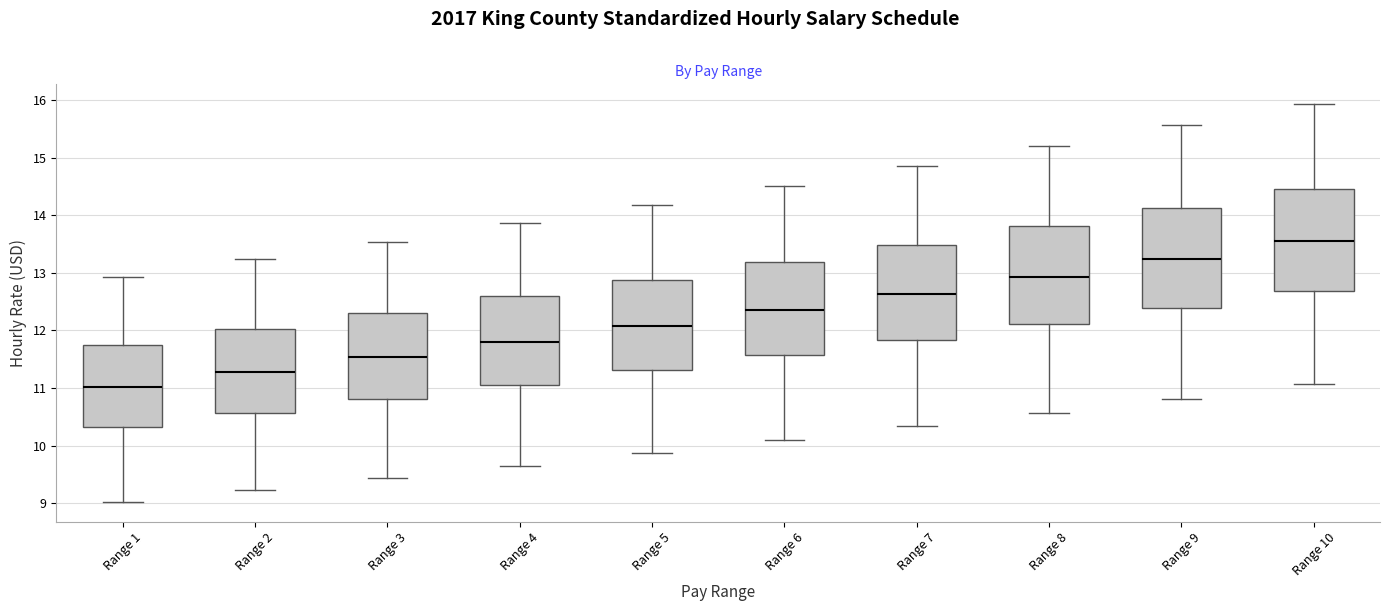

Which box has the lowest median line?

Range 1